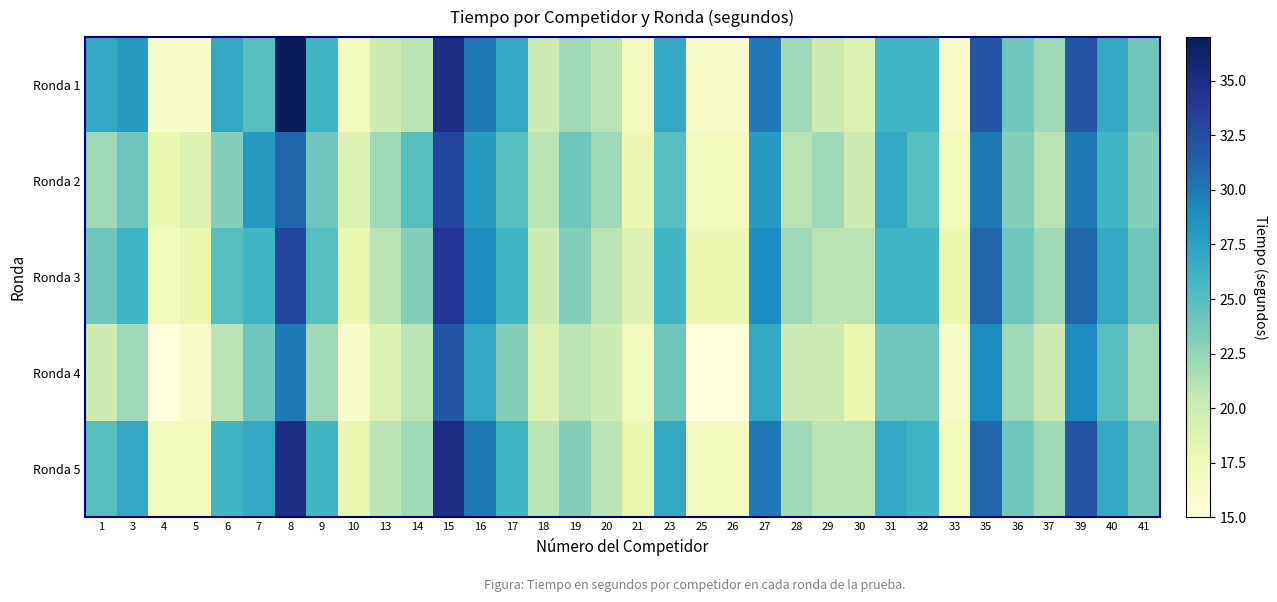

How many series are shown in this chart?

5